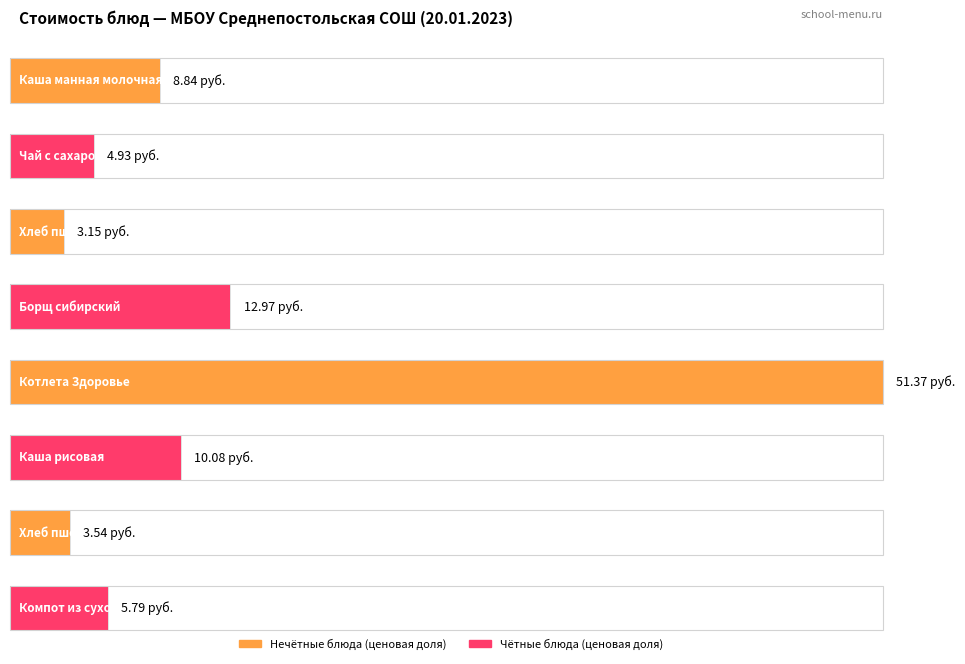

Reading left to right, what are all the values shown in this chart?

Каша манная молочная=8.8	Чай с сахаром=4.9	Хлеб пшеничный (завтрак)=3.1	Борщ сибирский=13.0	Котлета Здоровье=51.4	Каша рисовая=10.1	Хлеб пшеничный (обед)=3.5	Компот из сухофруктов=5.8